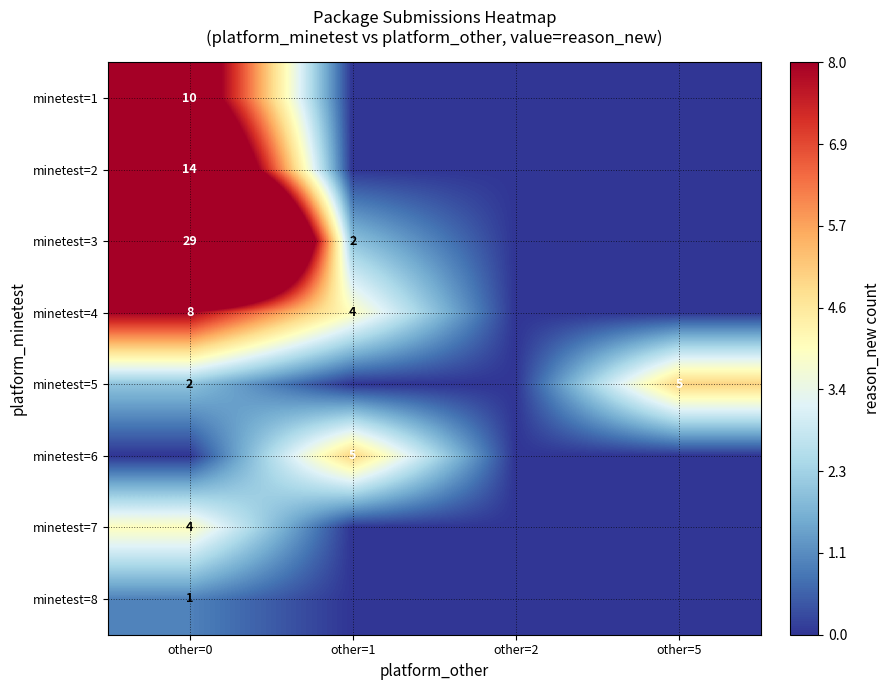

The value of minetest=4 at other=1 is 7. True or false?

False